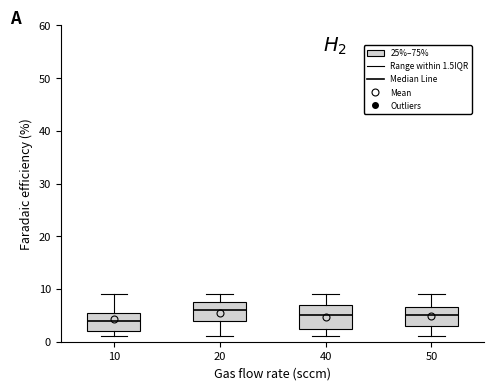

Which box has the lowest median line?

10